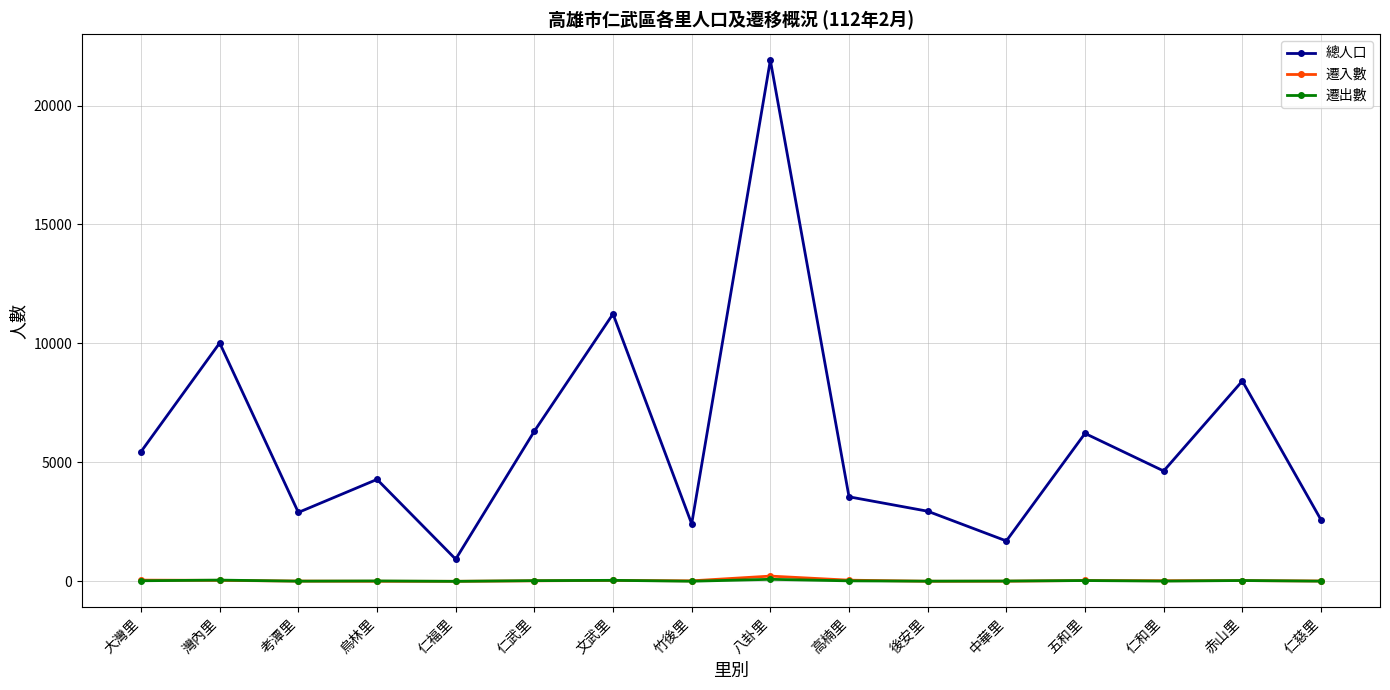

What position from the left is 後安里?

11